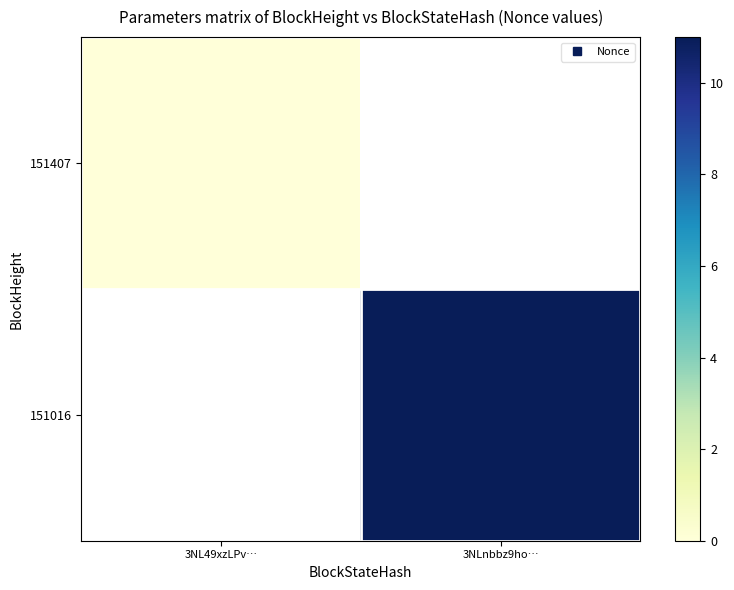

At which label does 151016 reach its minimum?

3NL49xzLPv…